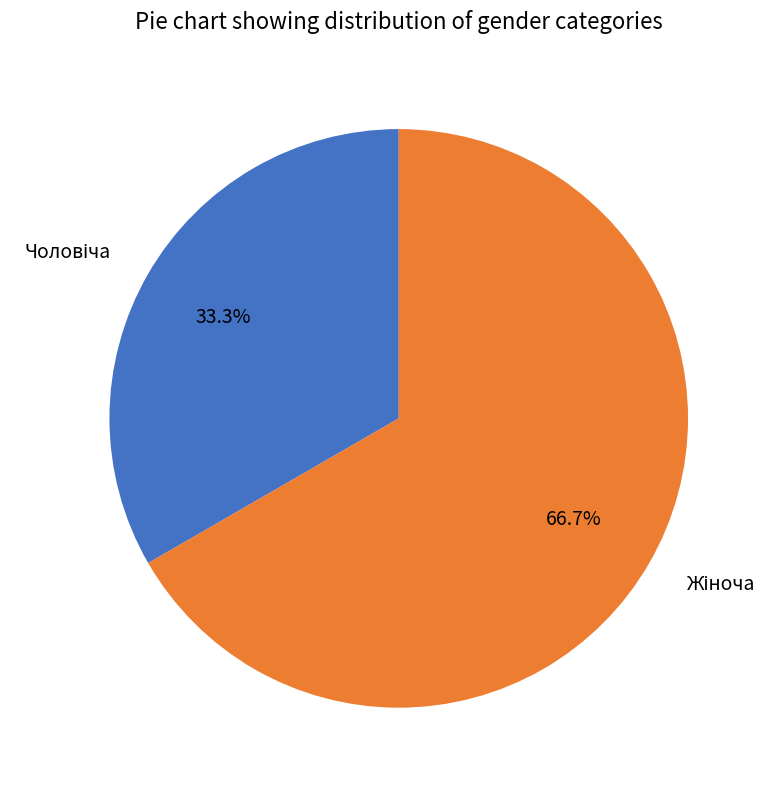

How many segments does this pie chart have?

2